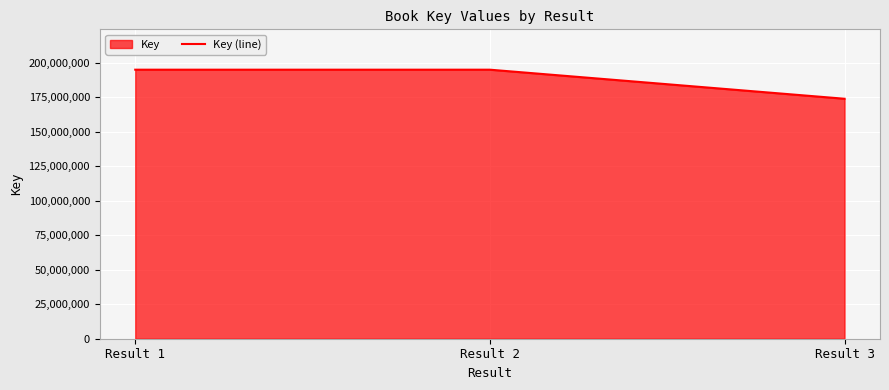

What is the sum of the values at Result 2 and Result 1?

389908515